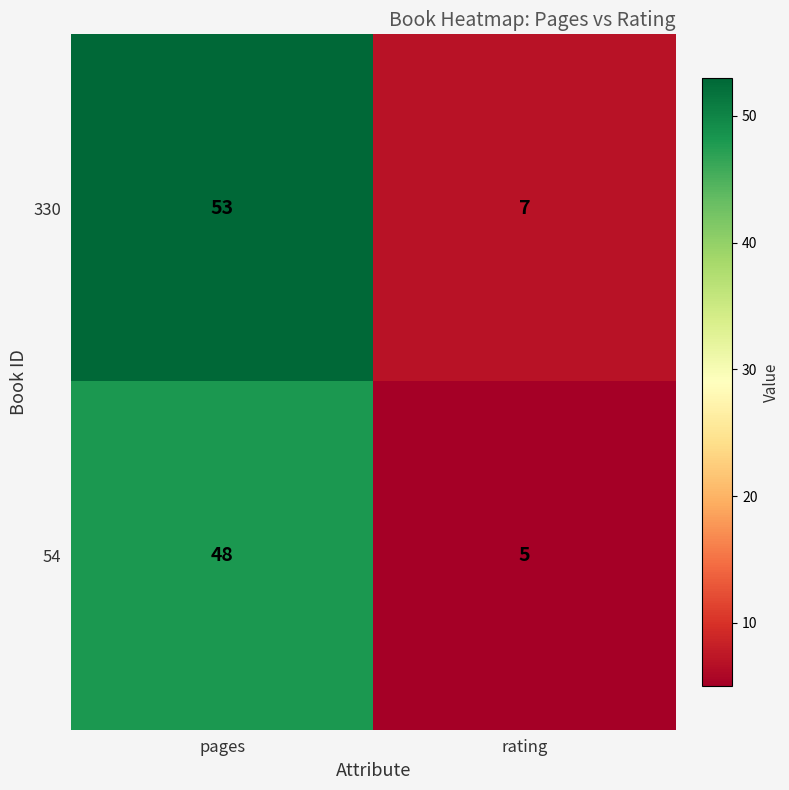

Rank the series by their maximum value, from lowest to highest.

54, 330